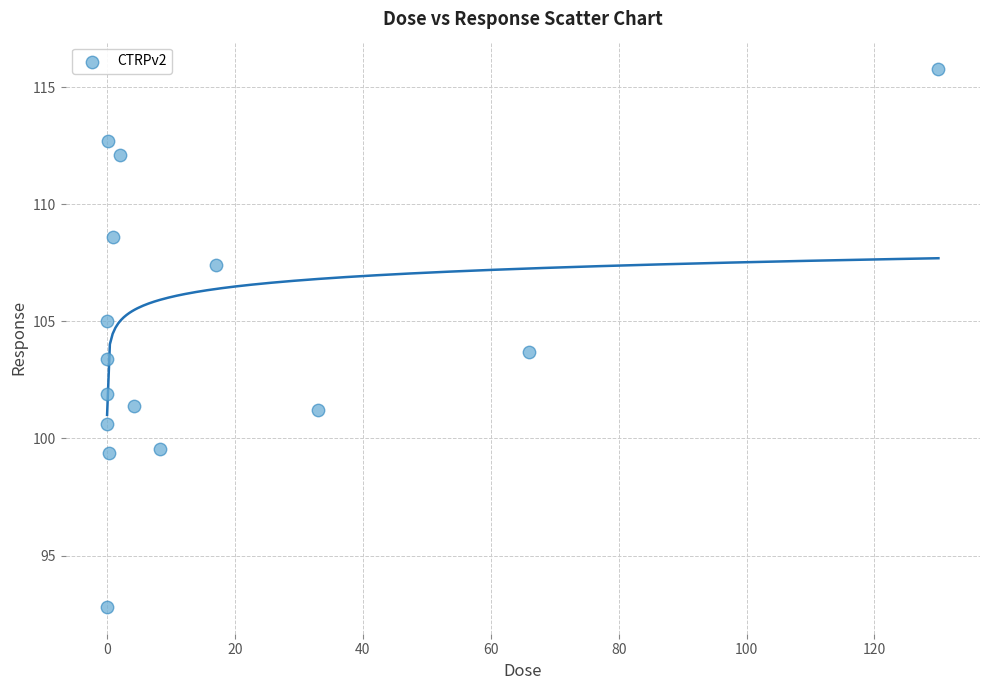

What is the range of Y values (max minus min)?

23.0